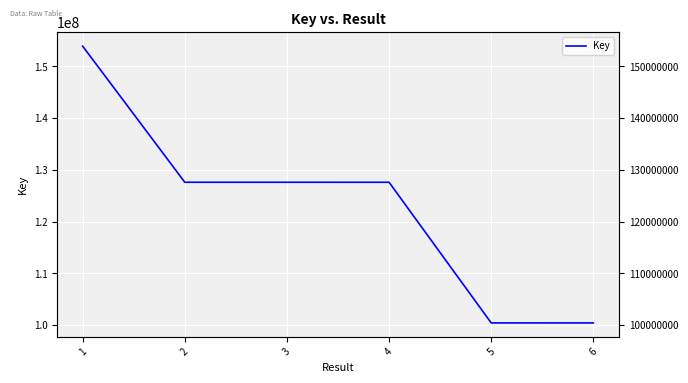

List the labels in order of value, smallest first.

6, 5, 4, 2, 3, 1